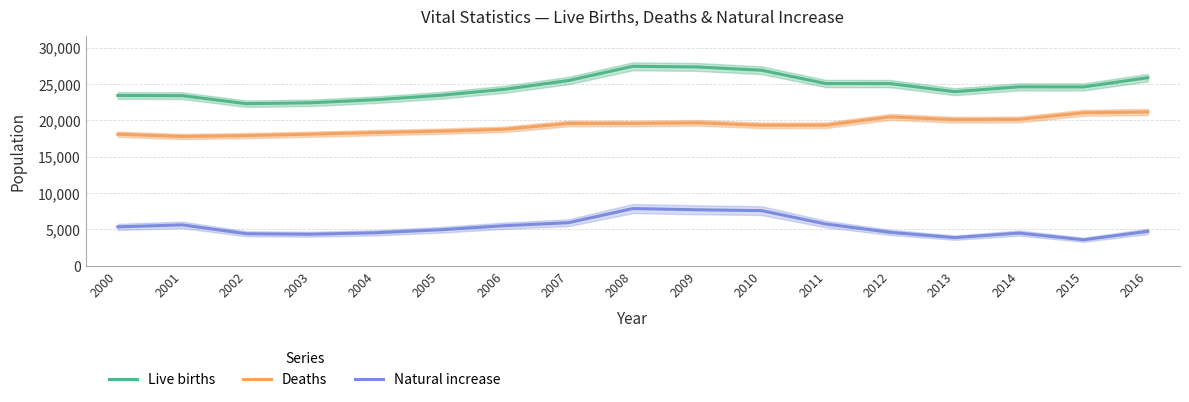

What is the difference between the Natural increase values at 2005 and 2004?

405